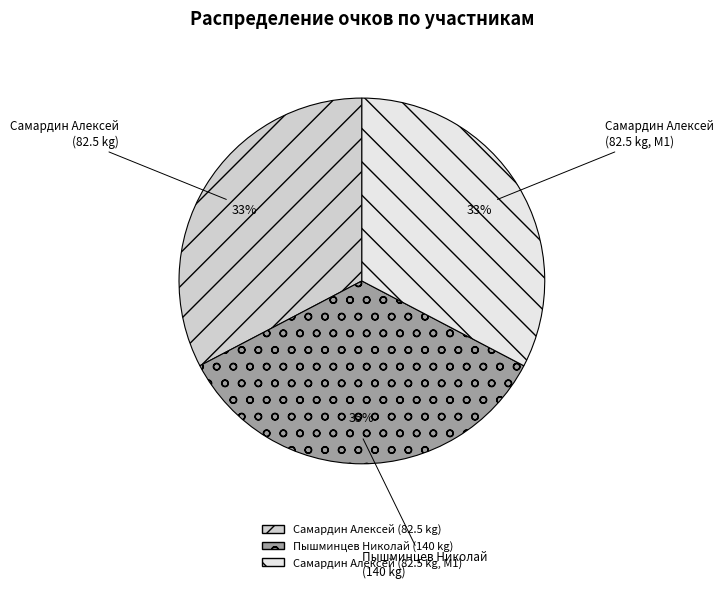

Is there a majority slice in this chart?

No